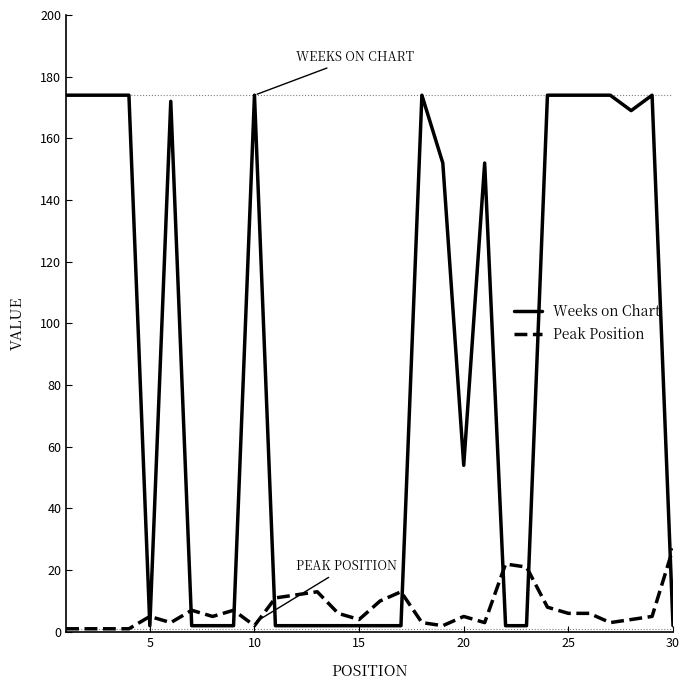

Which series has the widest spread of values?

Weeks on Chart